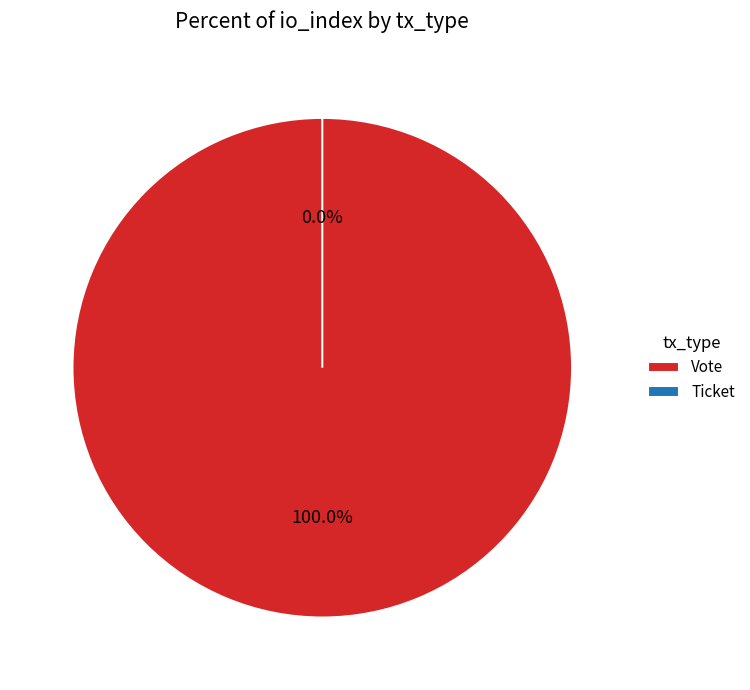

The Ticket slice represents 6% of the pie. True or false?

False